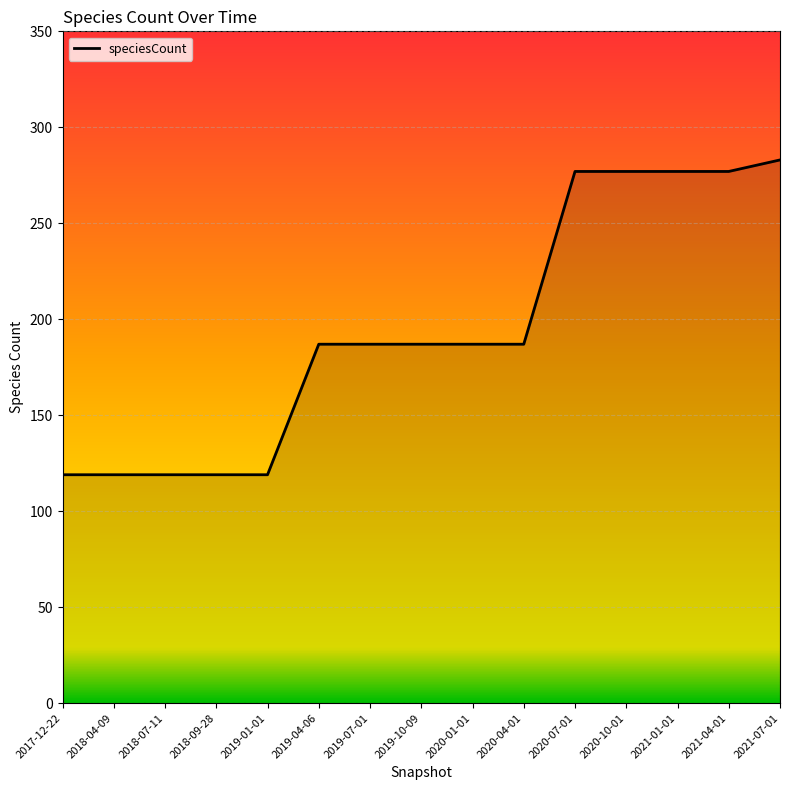

The value at 2020-04-01 is 187. True or false?

True